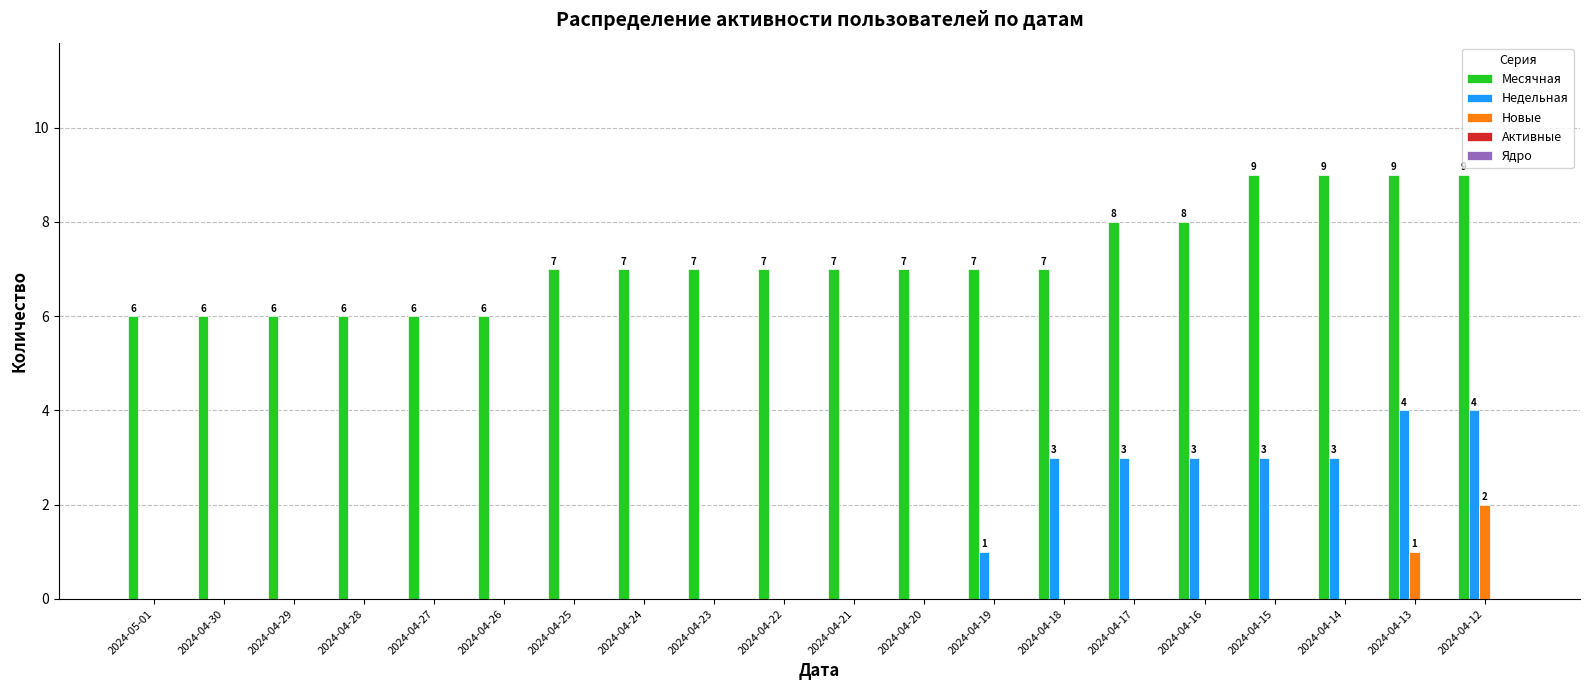

How many groups of bars are there?

20